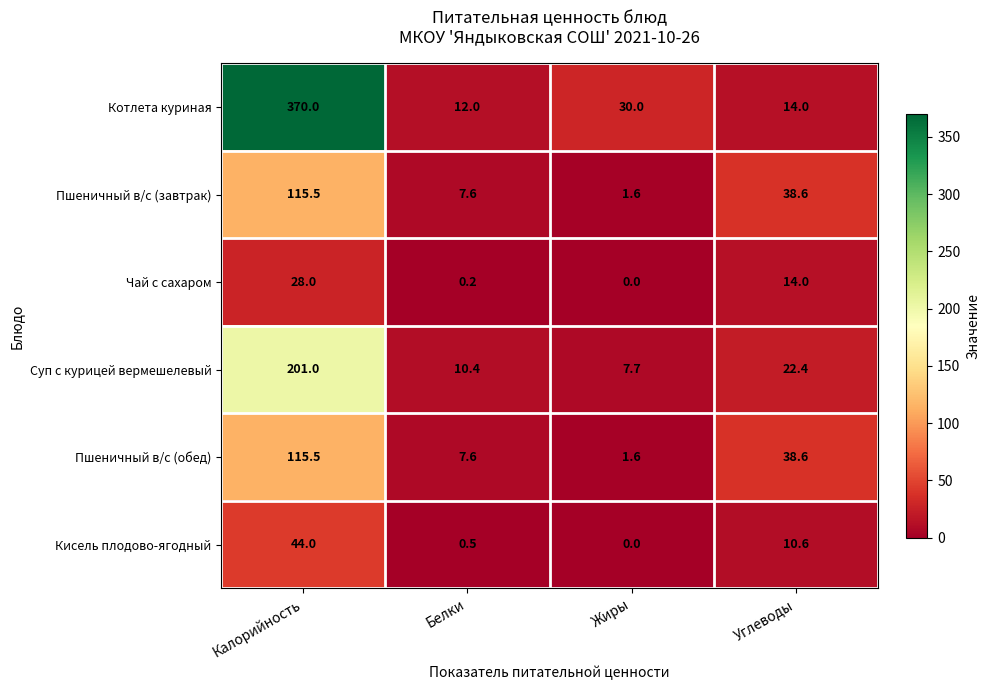

What is the sum of the Пшеничный в/с (завтрак) values at Белки and Углеводы?

46.2